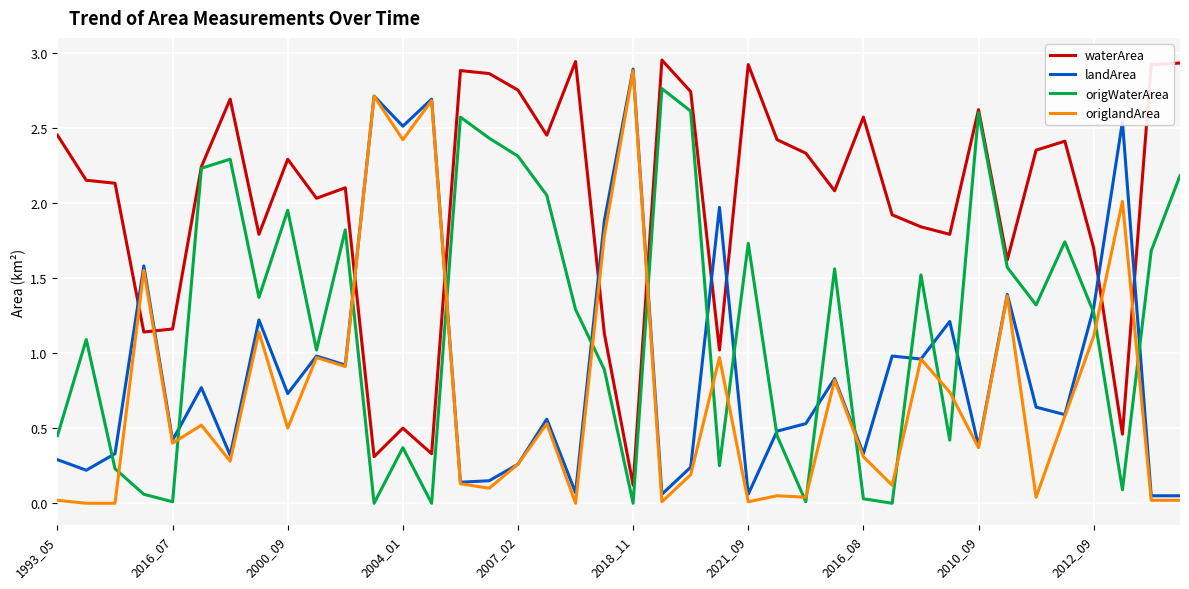

Is this an area chart (filled region under the line)?

No